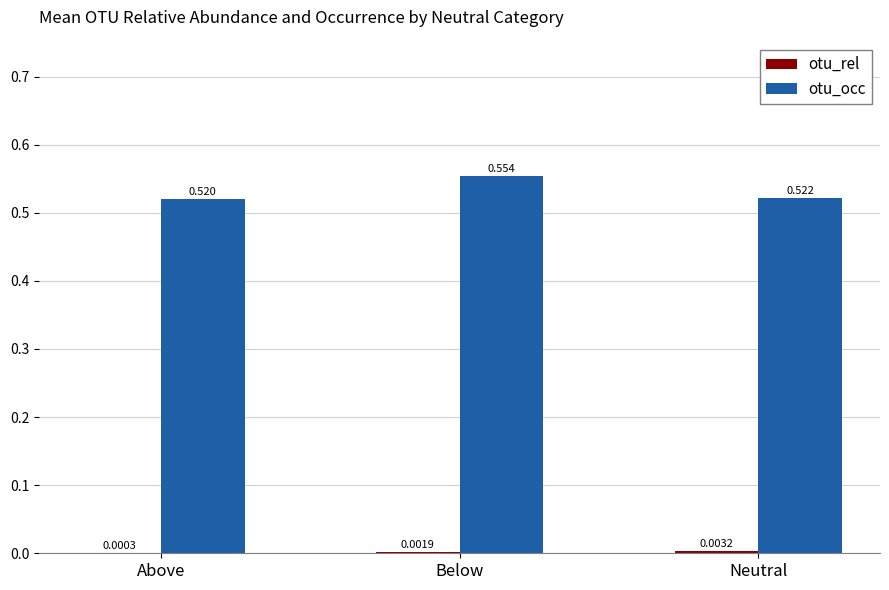

Does the chart contain stacked bars?

No